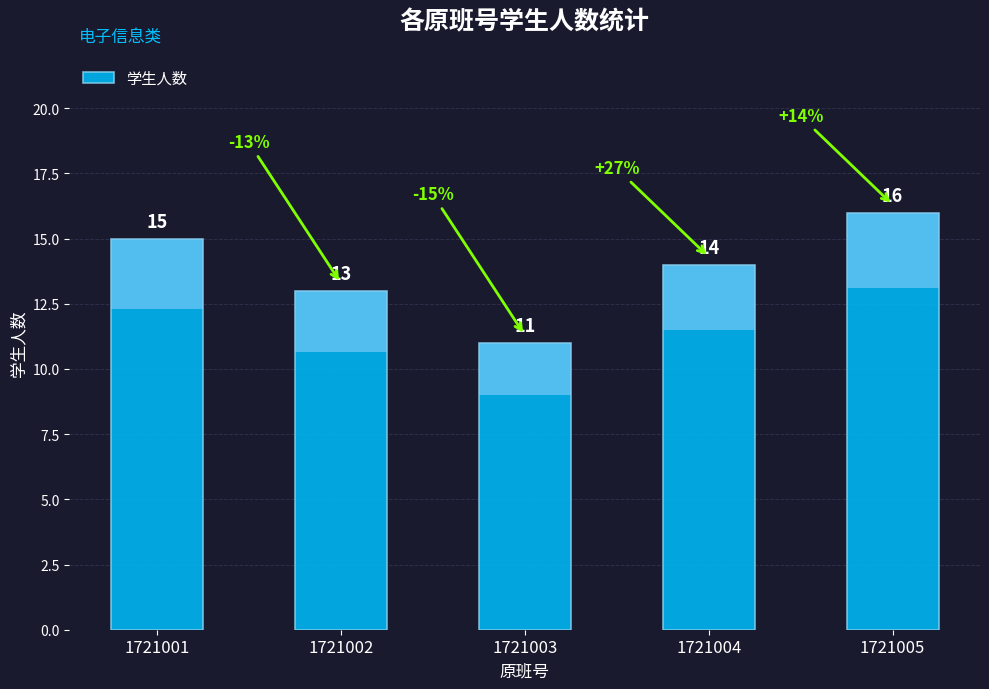

What is the change in value from 1721002 to 1721005?

+3